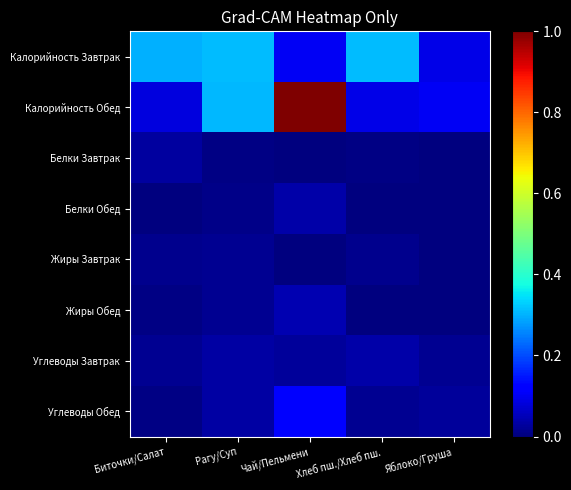

Rank the series at Рагу/Суп from highest to lowest value.

Калорийность Завтрак, Калорийность Обед, Углеводы Завтрак, Углеводы Обед, Жиры Обед, Жиры Завтрак, Белки Обед, Белки Завтрак